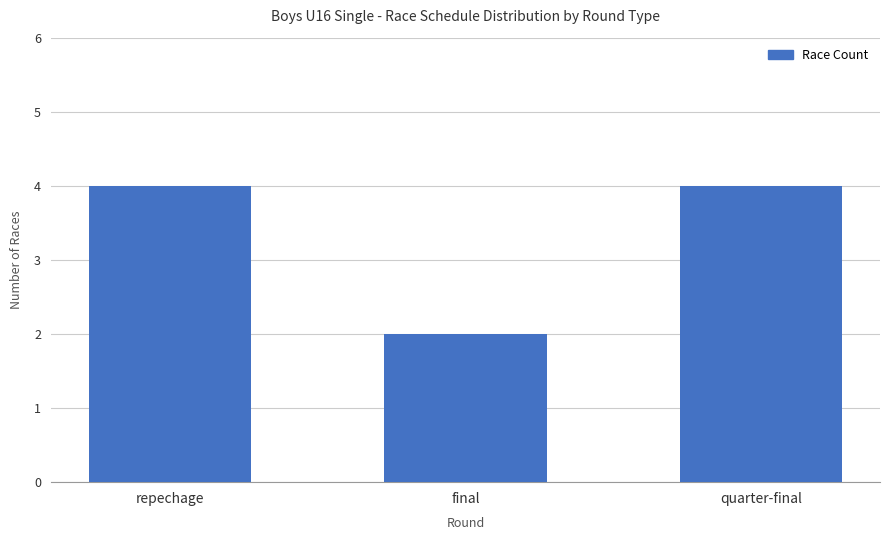

Does the chart contain any negative values?

No